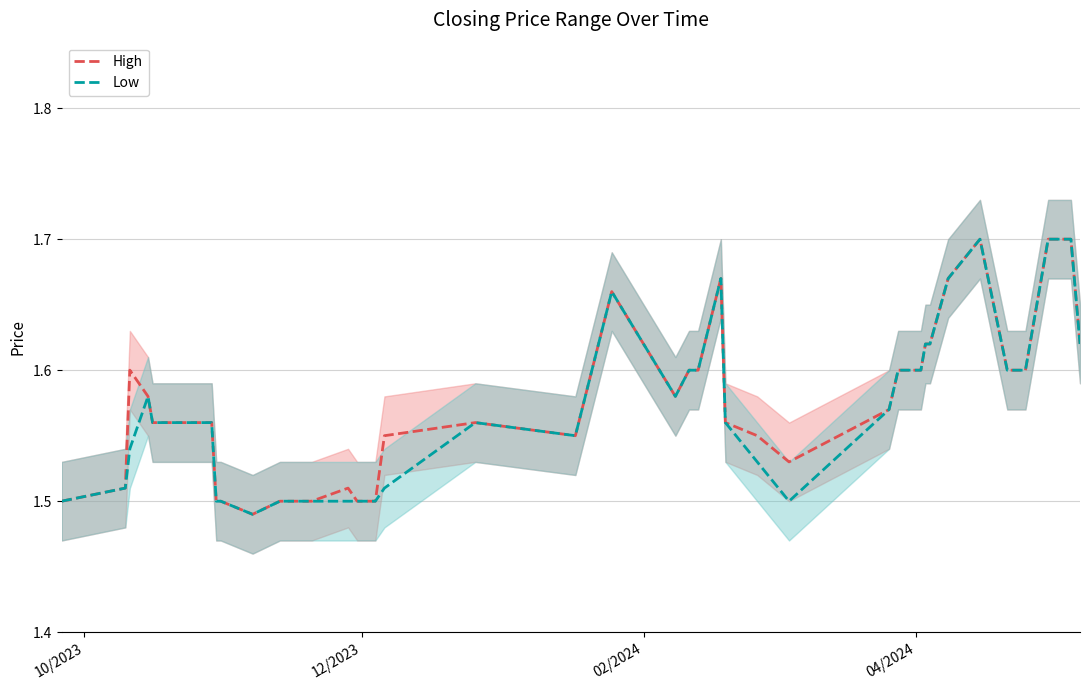

Rank the series by their average value, from highest to lowest.

High, Low